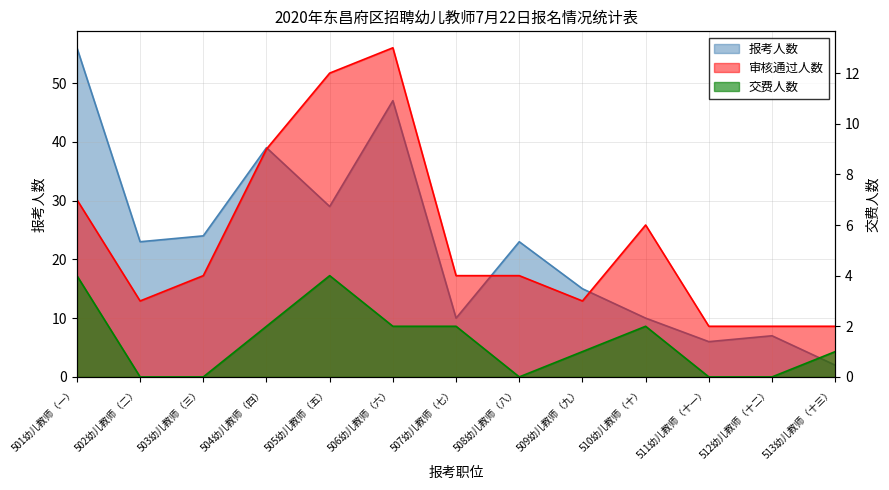

Reading left to right, transcribe all the data shown in this chart.

报考人数: 56	23	24	39	29	47	10	23	15	10	6	7	2
审核通过人数: 7	3	4	9	12	13	4	4	3	6	2	2	2
交费人数: 4	0	0	2	4	2	2	0	1	2	0	0	1